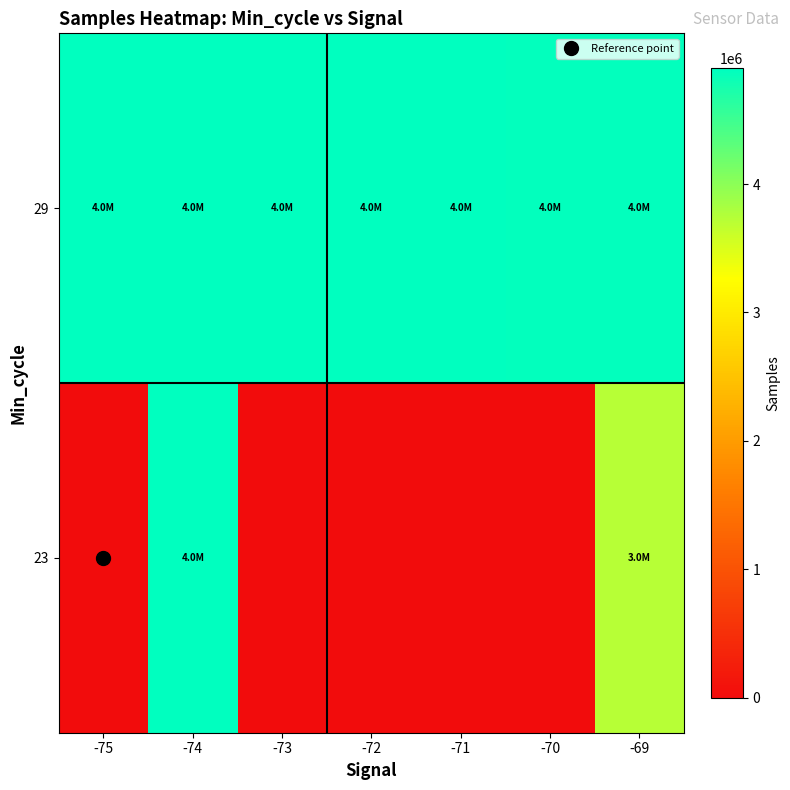

Rank the series at -73 from lowest to highest value.

23, 29